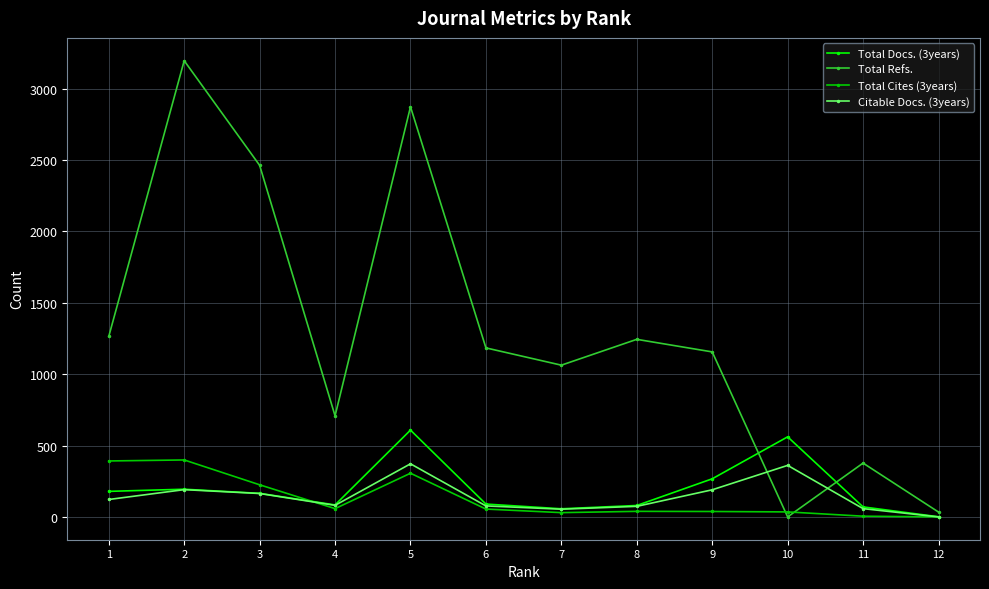

What is the highest value of the Citable Docs. (3years) series?

372